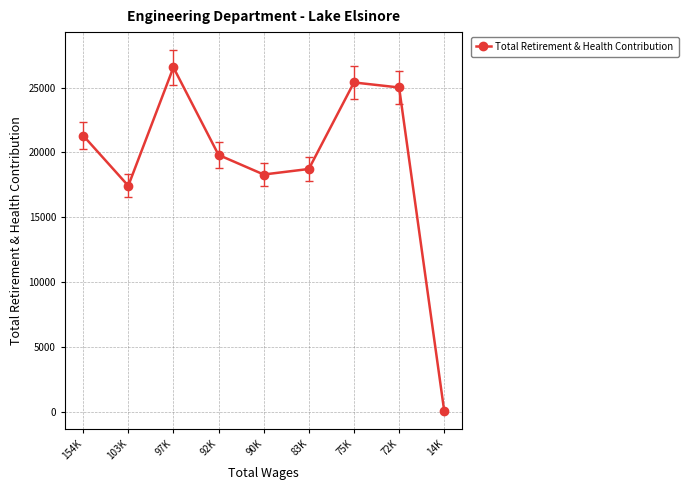

What is the ratio of the value at 92K to the value at 90K?

1.1